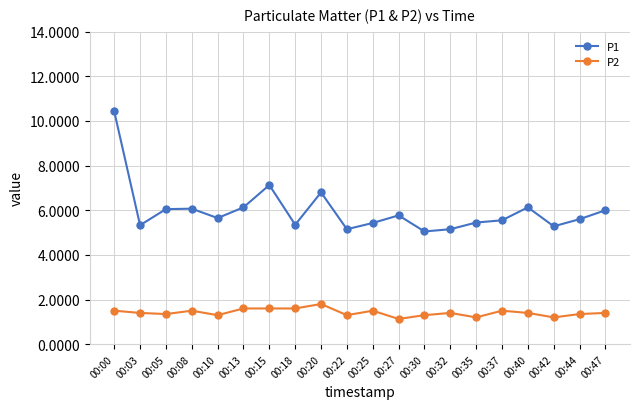

Which series has the largest total across all categories?

P1